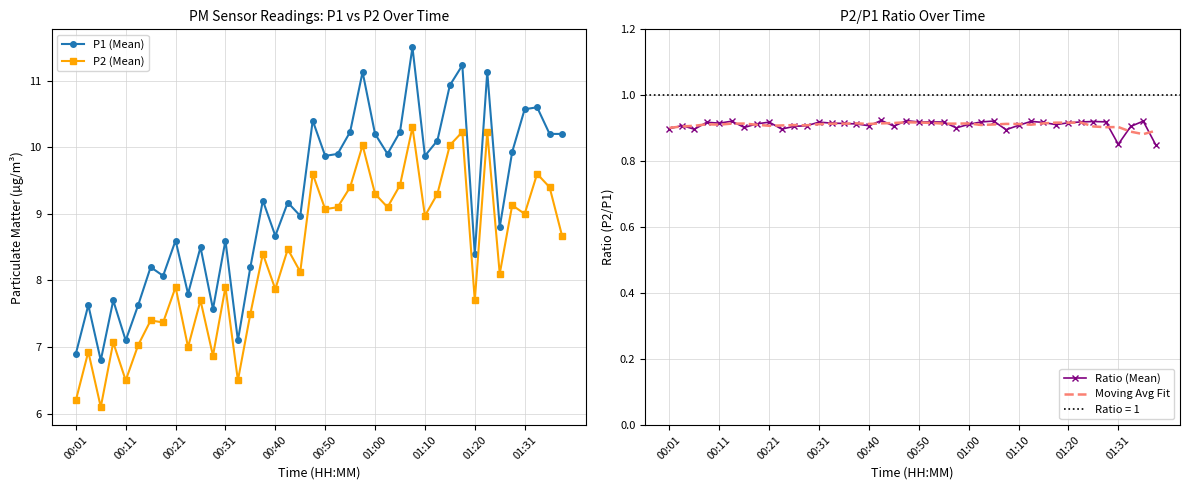

Count the number of categories in the chart.

40